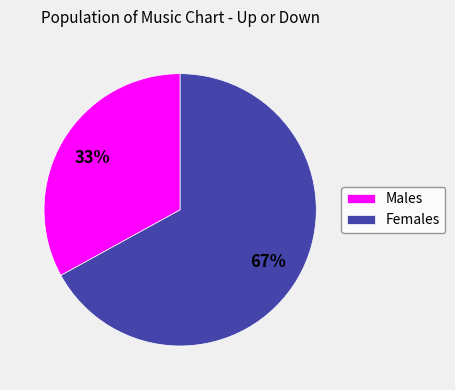

Which category has the biggest portion of the pie?

Females